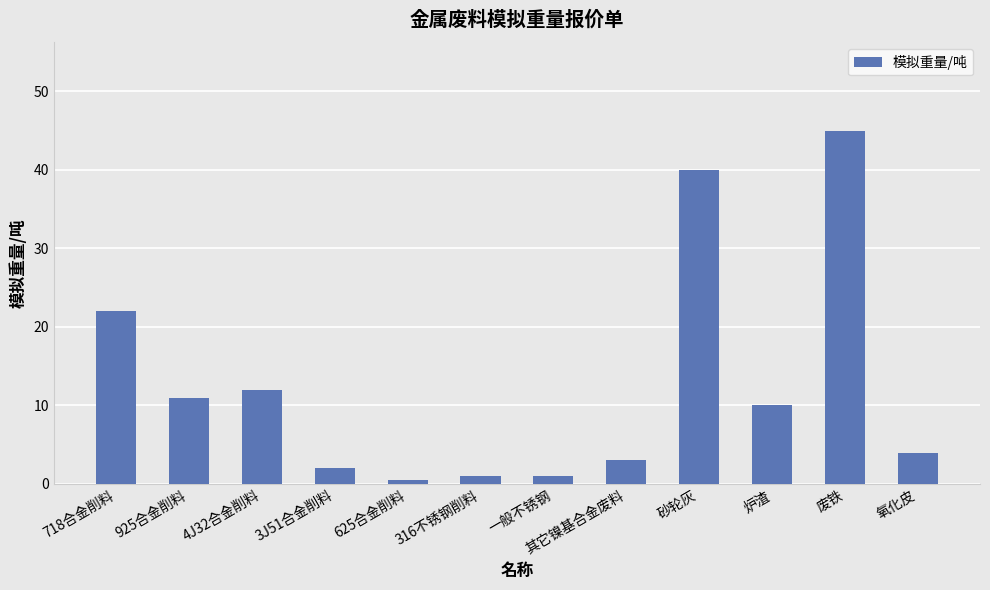

Are the bars grouped side by side (vs. stacked)?

No